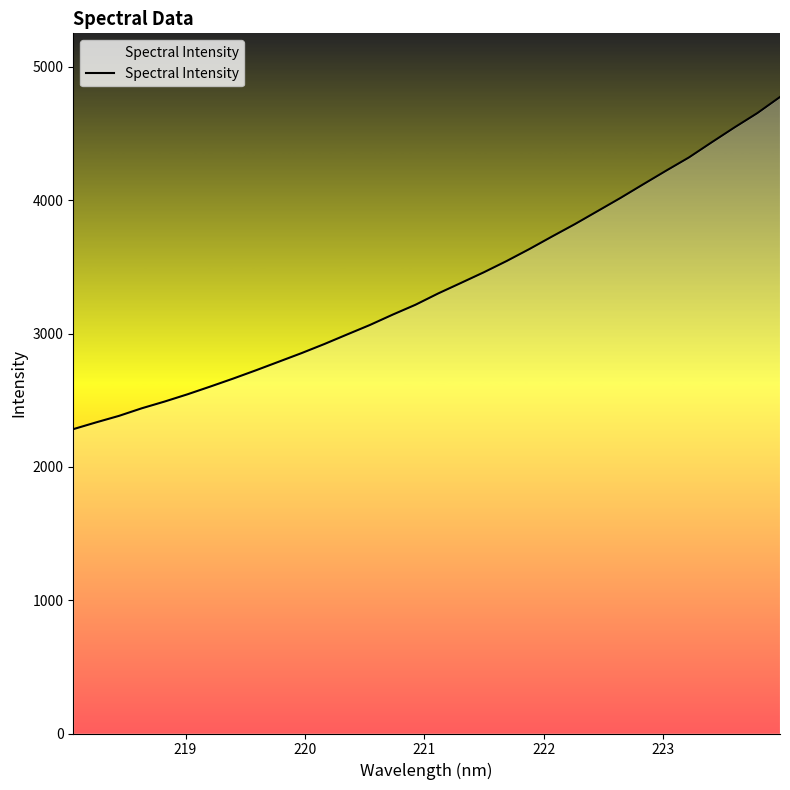

What is the maximum value shown in the chart?

4775.0